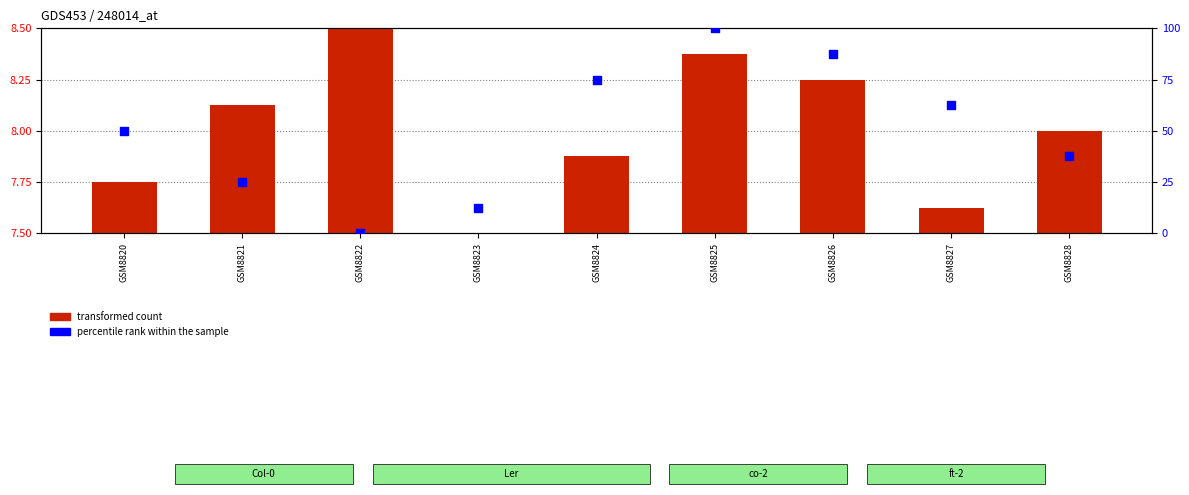

Which series has the widest spread of Y values?

percentile rank within the sample